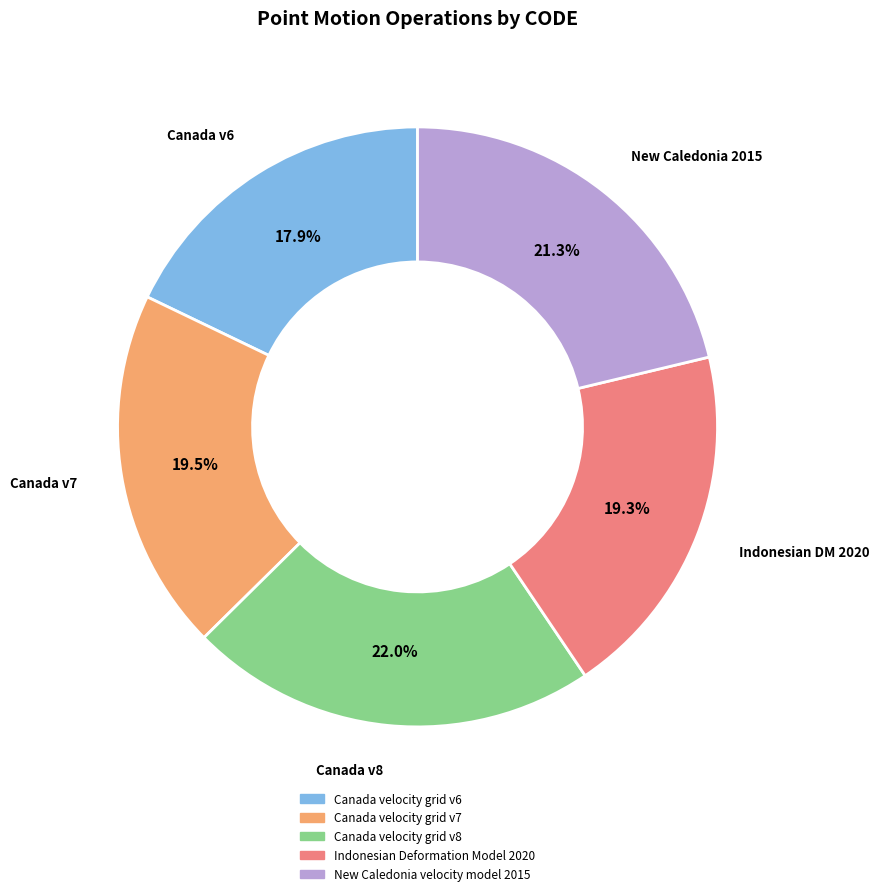

How many slices are in this pie chart?

5